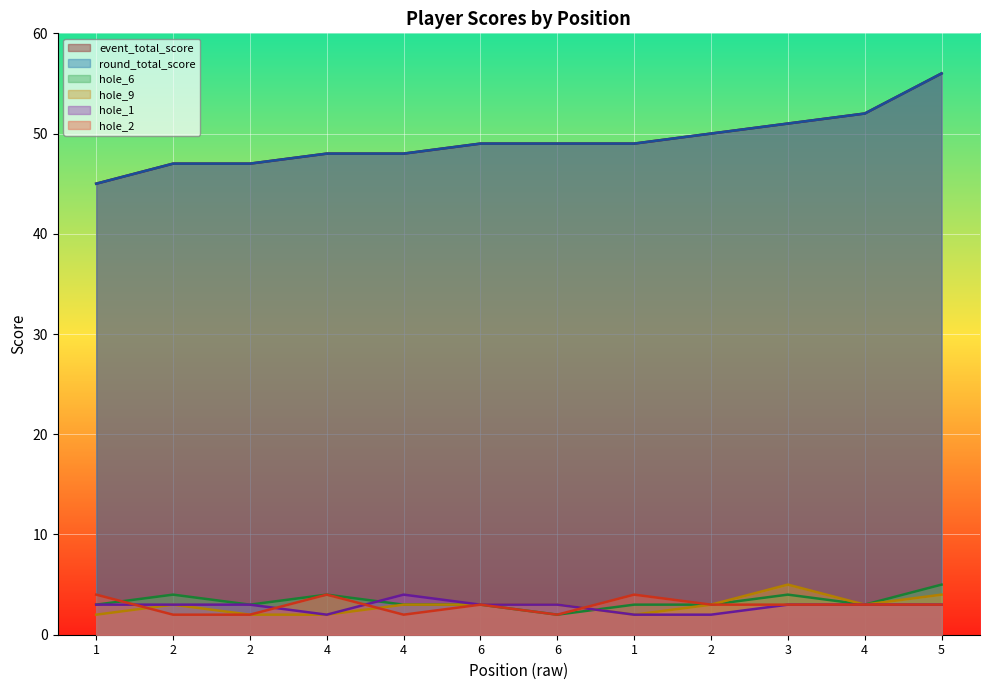

What is the highest value of the event_total_score series?

56